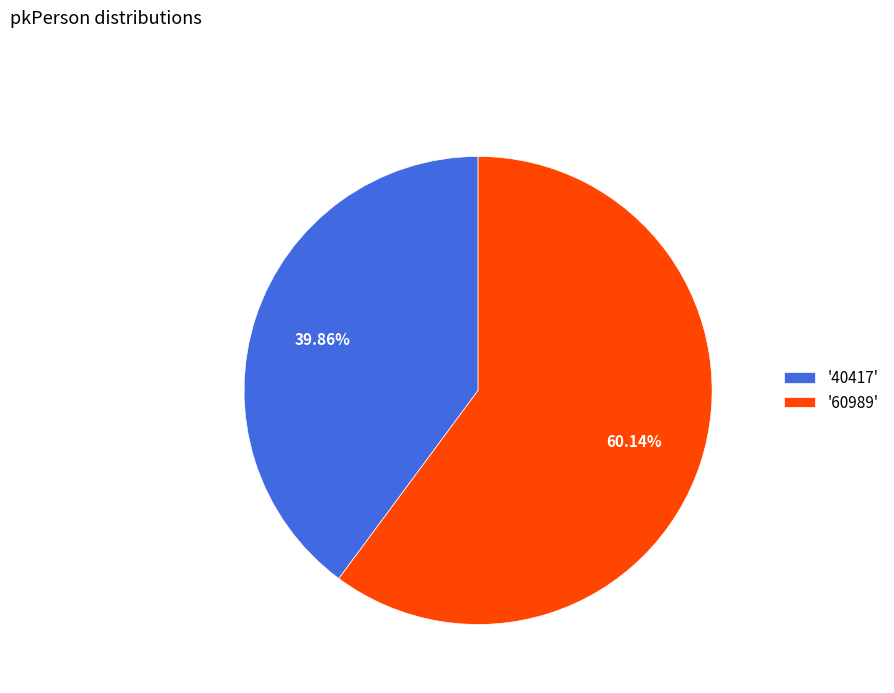

Approximately how many times larger is the value at '60989' compared to '40417'?

1.5